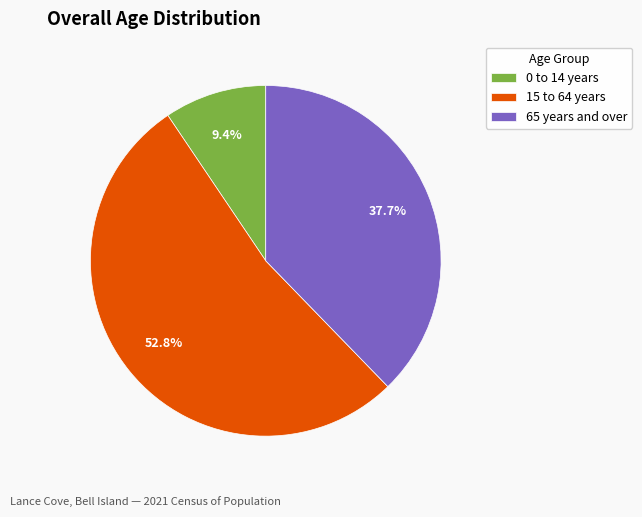

Rank the categories by value from highest to lowest.

15 to 64 years, 65 years and over, 0 to 14 years